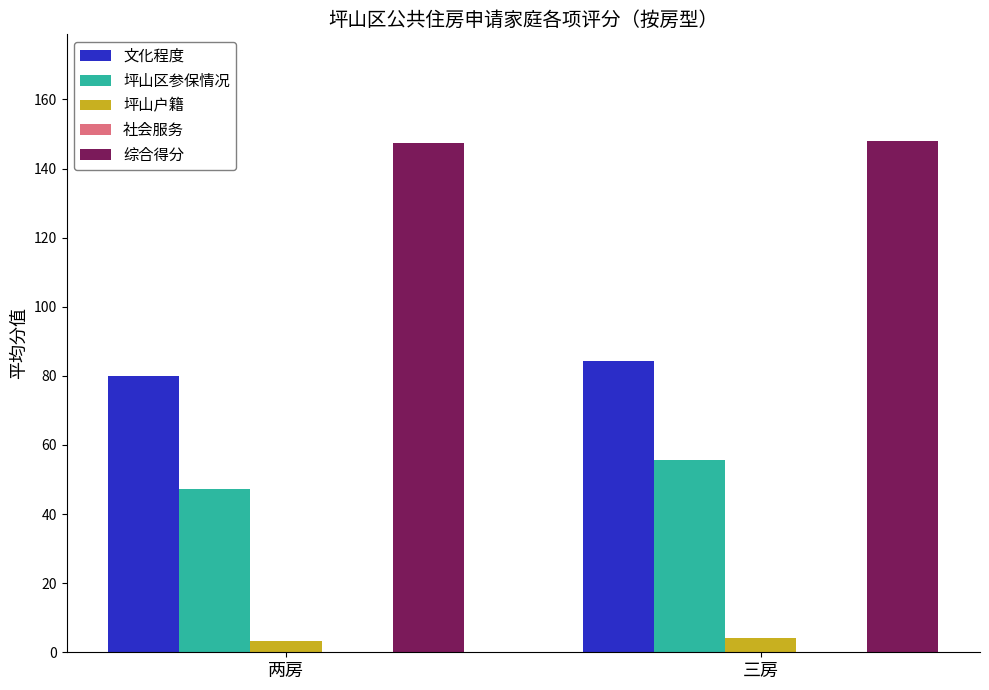

True or false: 文化程度 has a value of 139.5 at 两房.

False